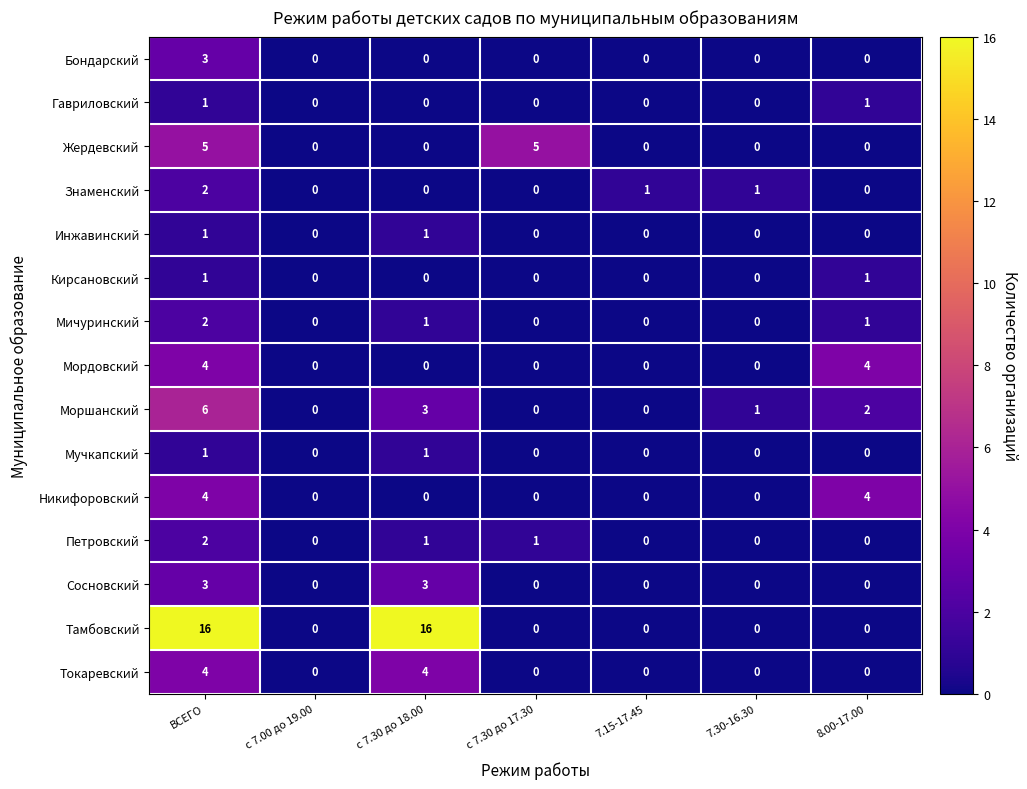

What is the difference between the maximum and minimum values in the Моршанский series?

6